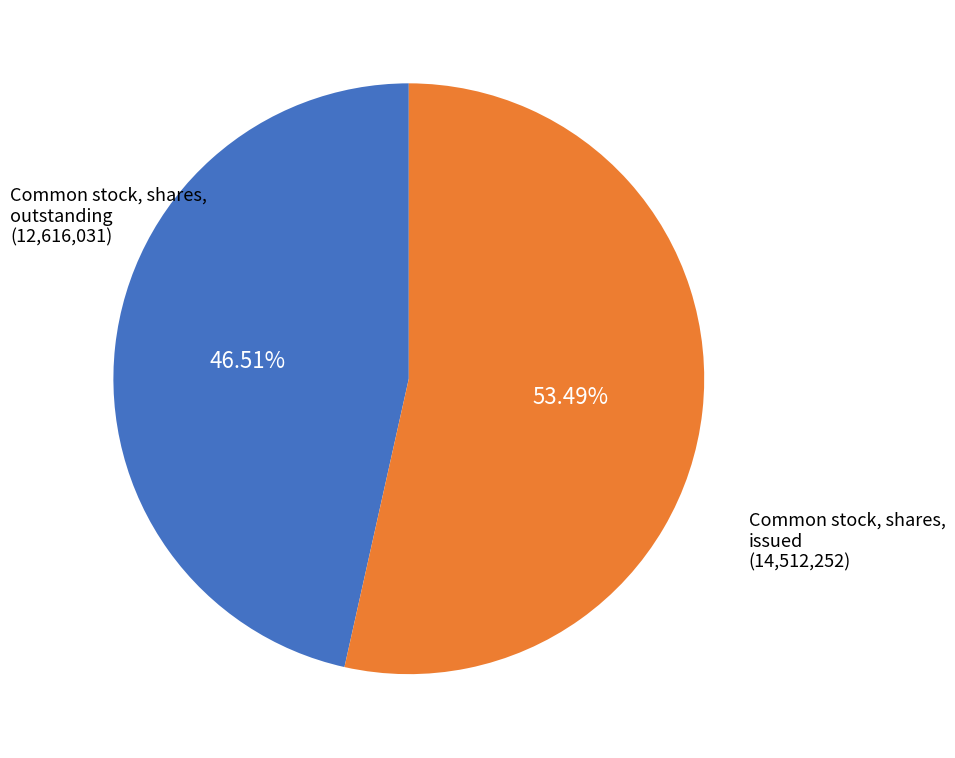

Is it true that Common stock, shares, issued is 53% of the pie?

True